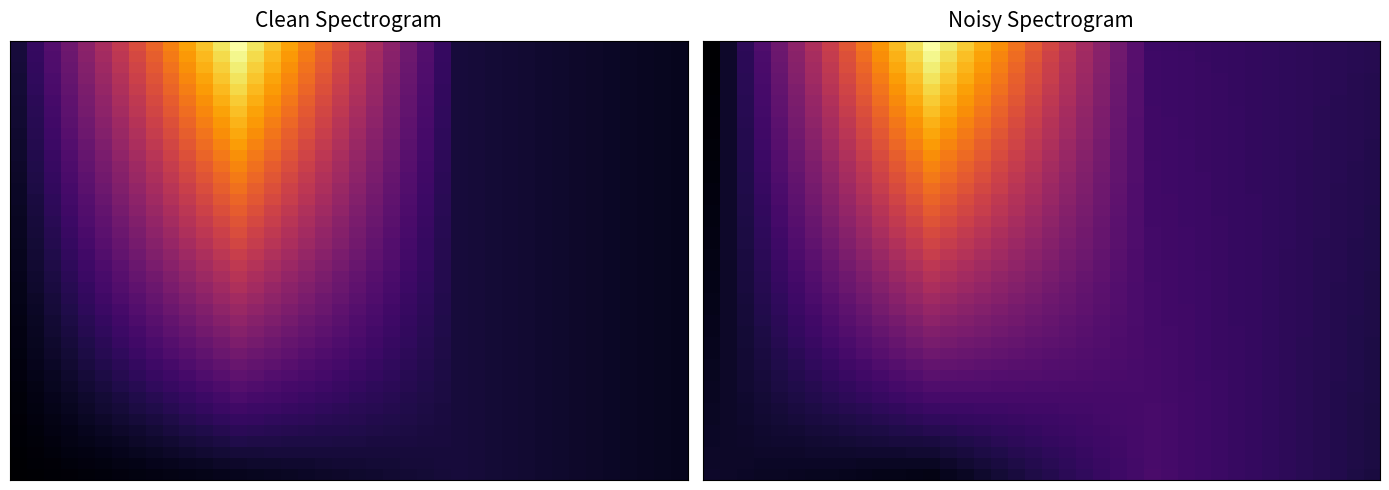

At how many categories does at least one series exceed 0?

40